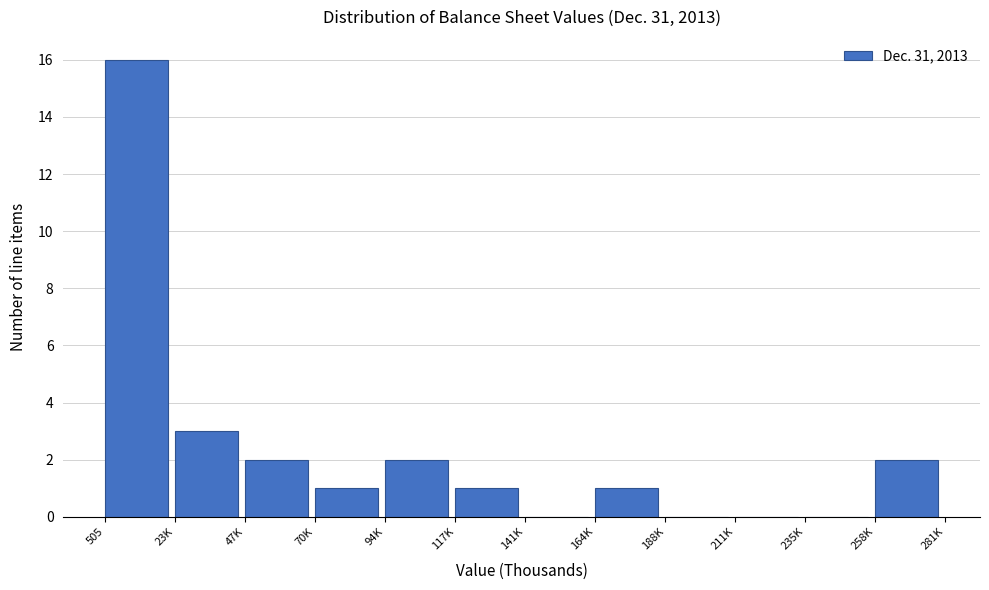

Reading left to right, list all the values displayed in this chart.

505=16	23K=3	47K=2	70K=1	94K=2	117K=1	141K=0	164K=1	188K=0	211K=0	235K=0	258K=2